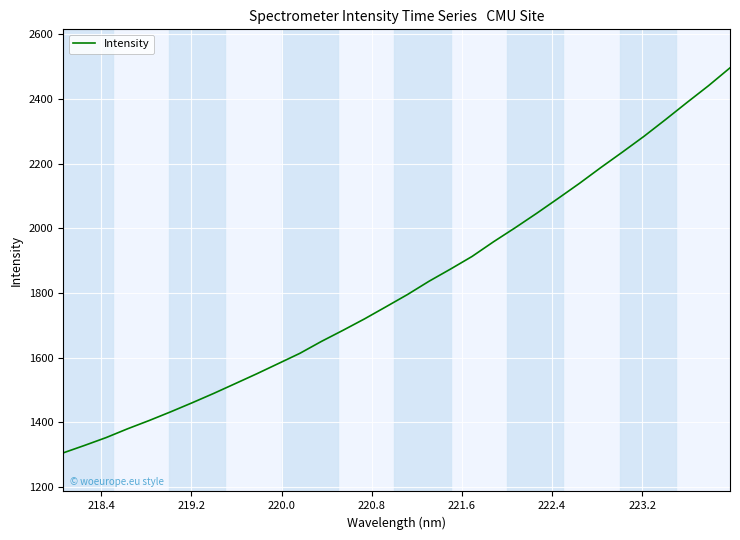

What is the difference between the maximum and minimum values?

1191.4